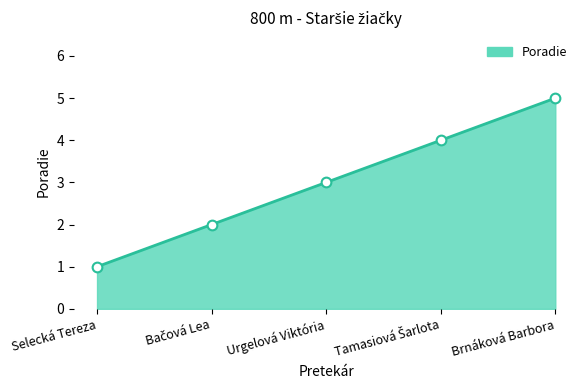

What is the sum of all values?

15